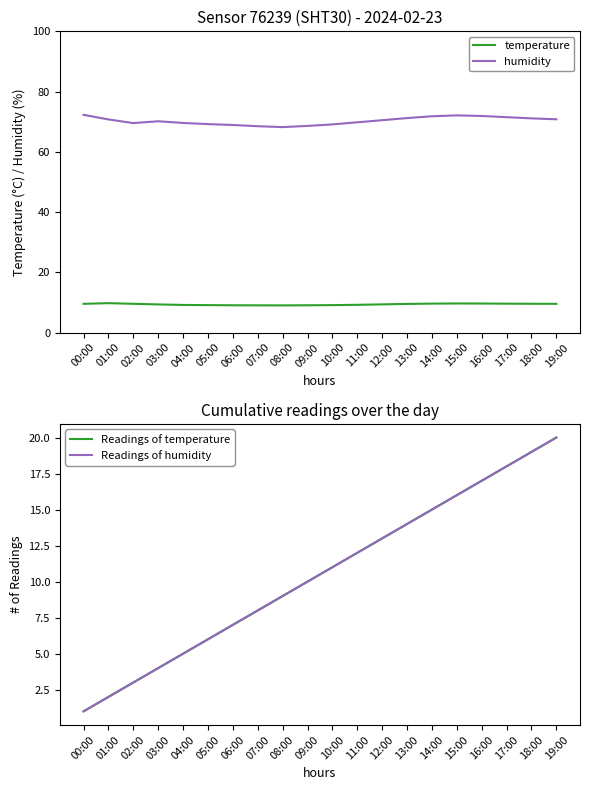

What is the lowest value of the Readings of temperature series?

1.0